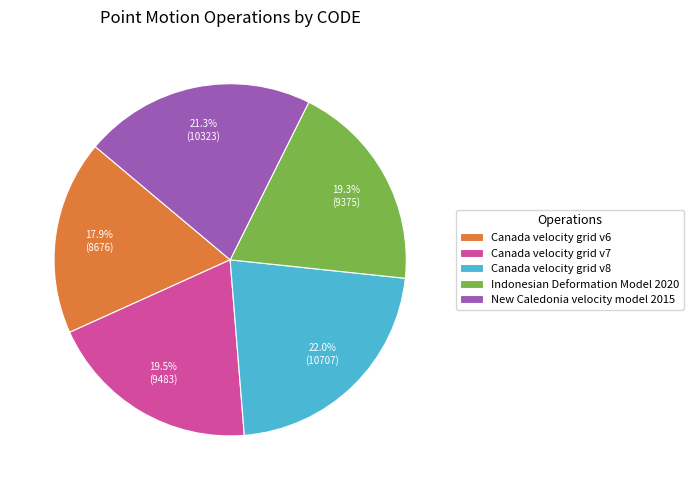

To the nearest percent, what is the combined percentage of Canada velocity grid v7 and Canada velocity grid v8?

42%